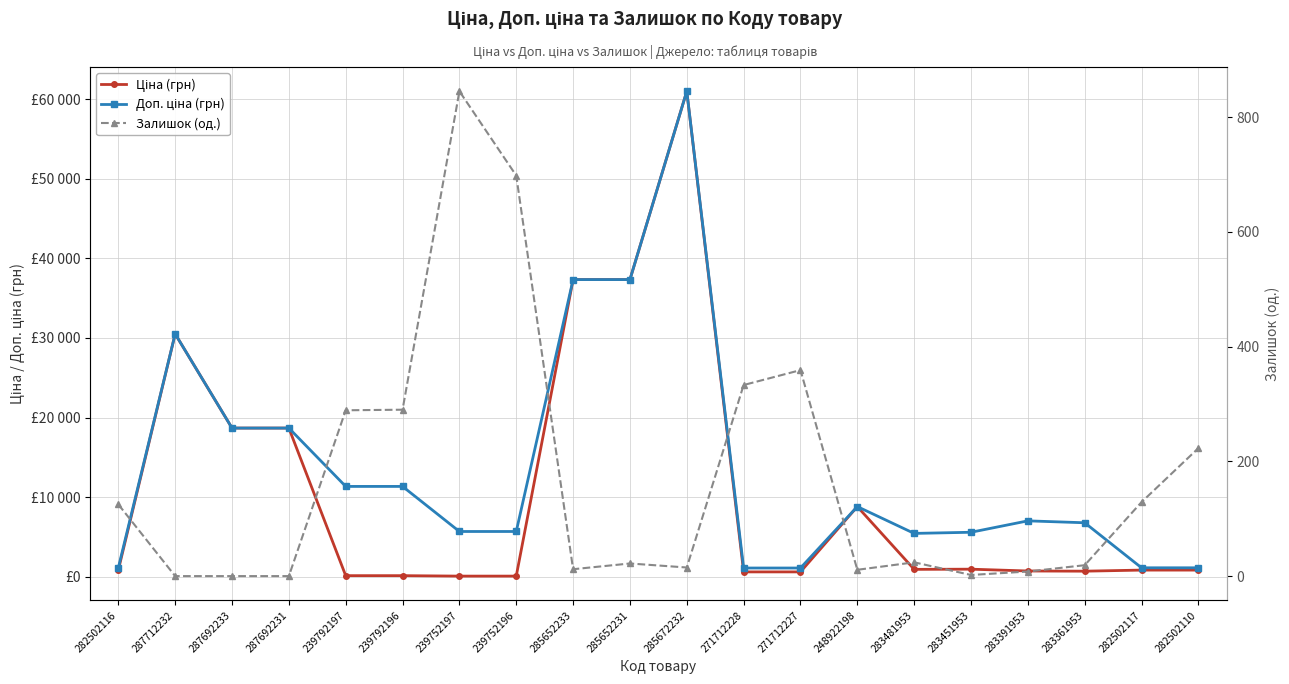

What is the sum of all Залишок (од.) values?

3404.0